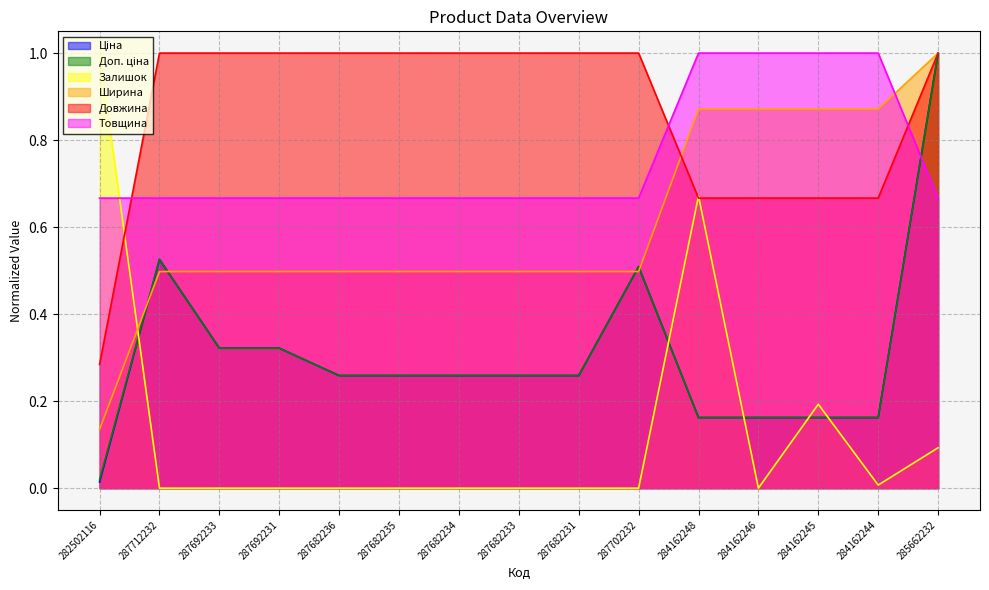

How many times do Залишок and Доп. ціна cross each other?

5